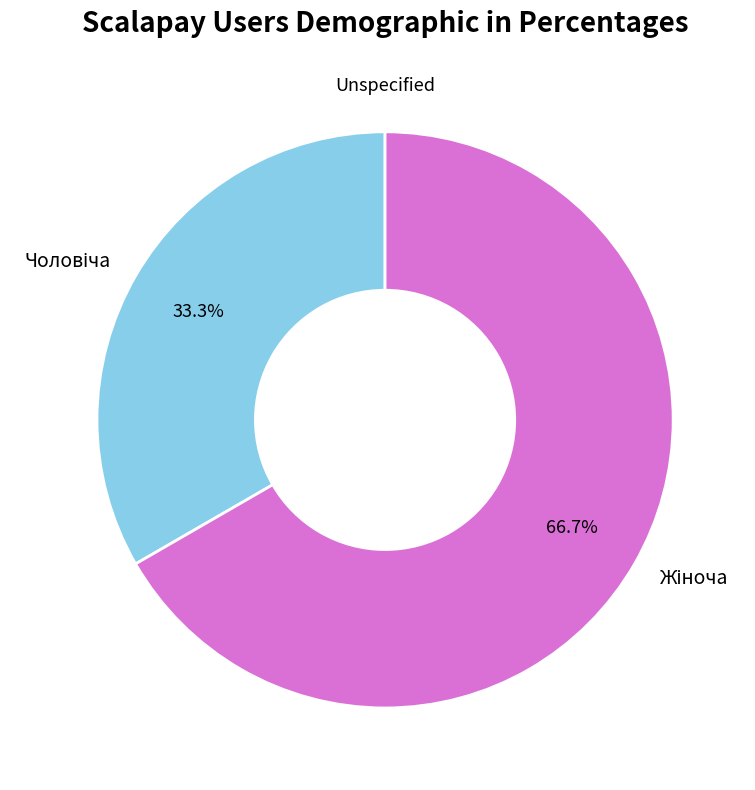

Is there any slice that represents more than half of the pie?

Yes